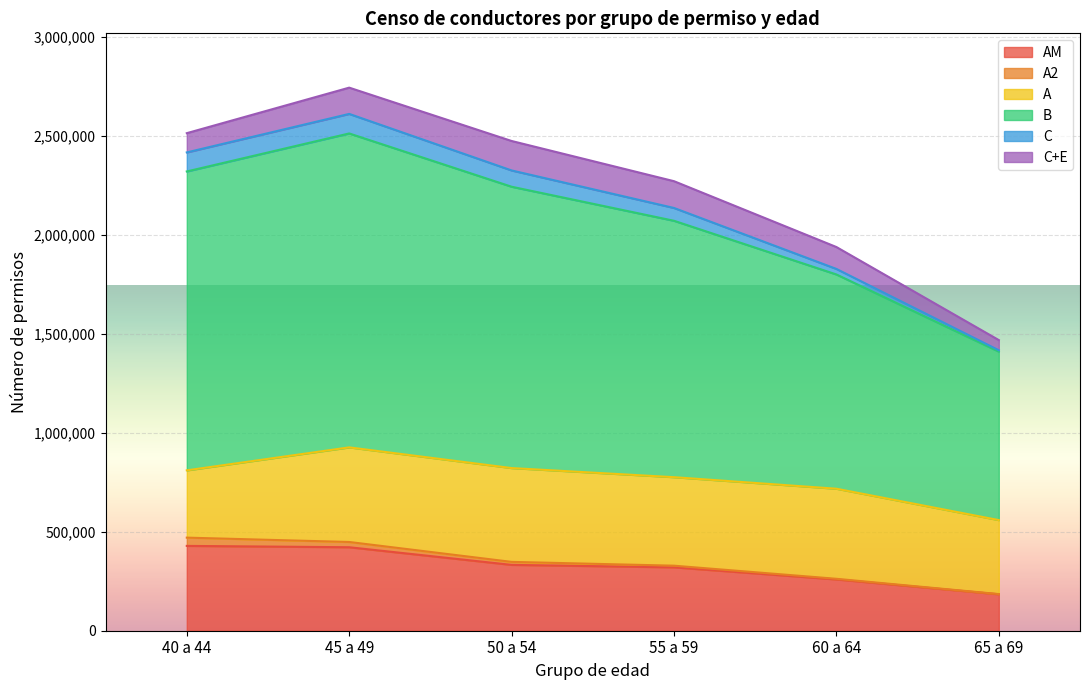

True or false: C and AM cross at least once.

False